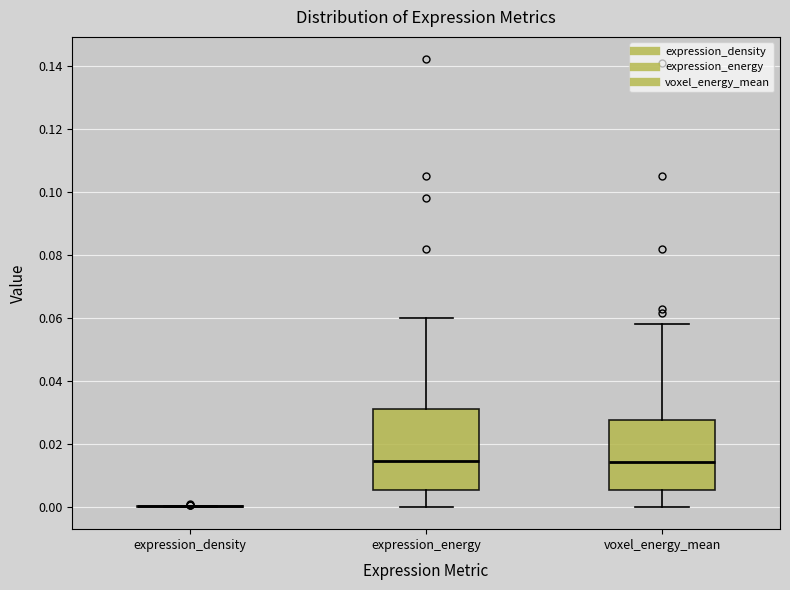

Reading left to right, read every box against the y-axis: the position of its median line, the range the box covers, and the ends of its whiskers. The values are not printed on the chart, so give them approximately, as read against the axis.

expression_density: box collapsed to a line at 0.000, whiskers 0.000 to 0.000
expression_energy: median 0.014, box 0.006 to 0.030, whiskers 0.000 to 0.060
voxel_energy_mean: median 0.014, box 0.006 to 0.028, whiskers 0.000 to 0.058